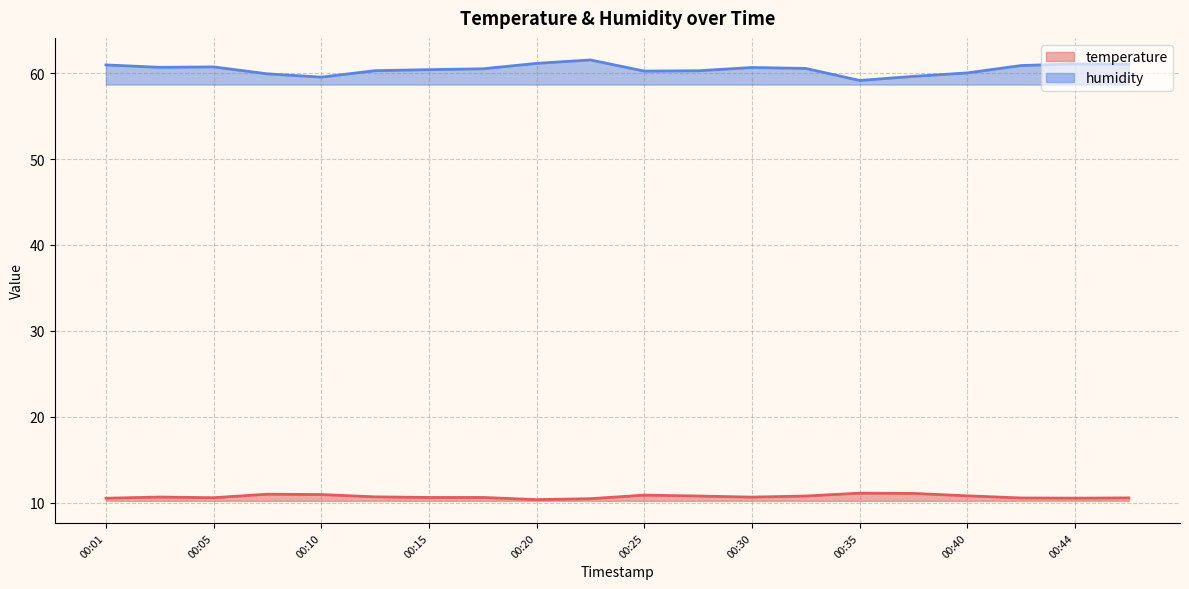

What is the difference between the highest and lowest values at 00:05?

50.2